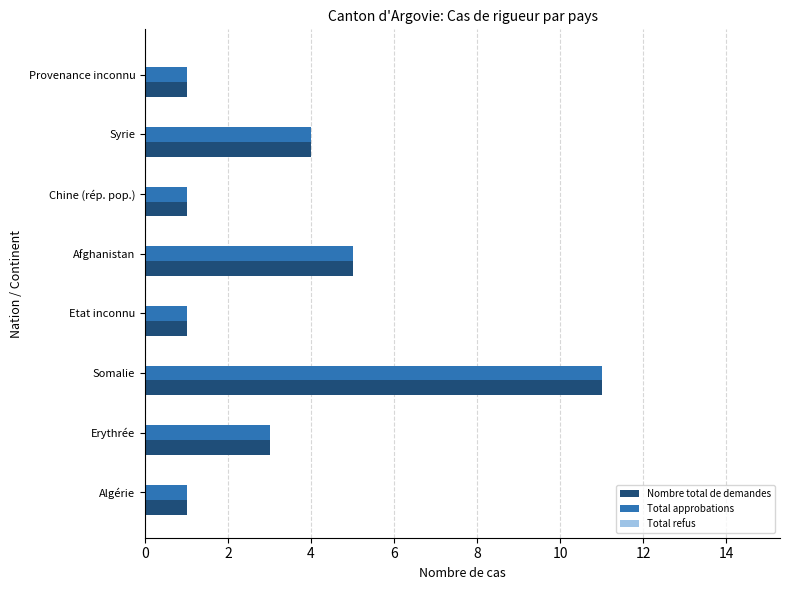

Where is Total approbations nearest to the value 6?

Afghanistan